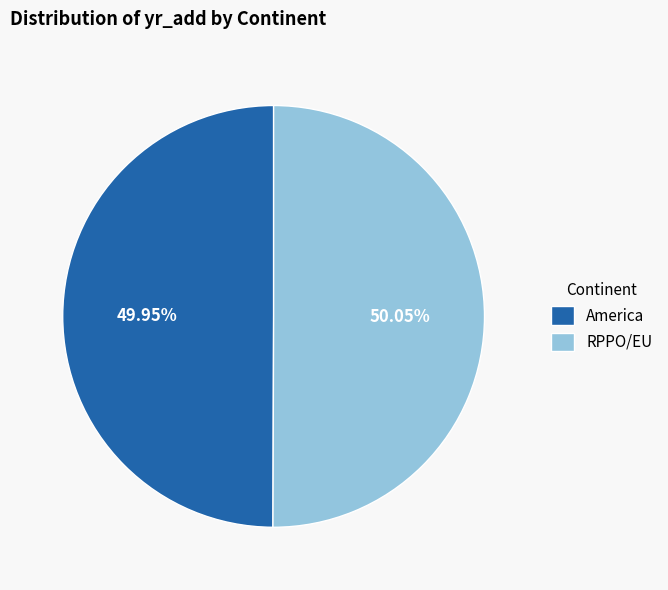

The RPPO/EU slice represents 44% of the pie. True or false?

False